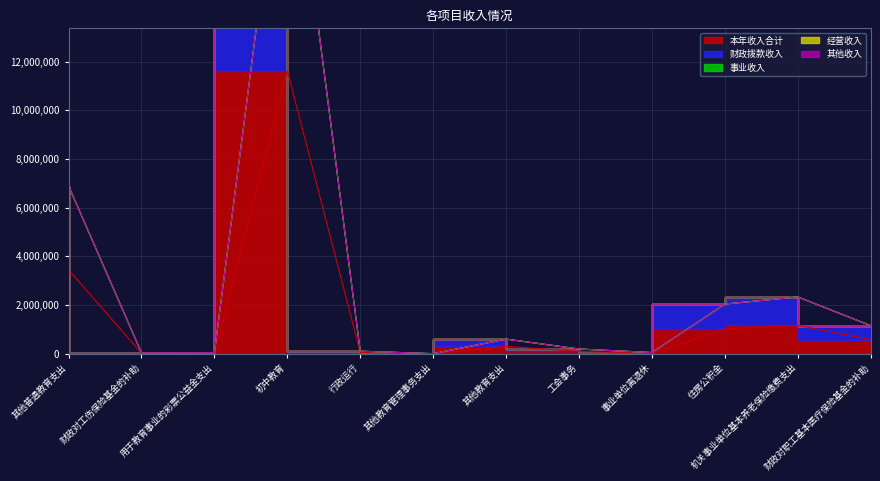

True or false: 事业收入 and 经营收入 cross at least once.

False